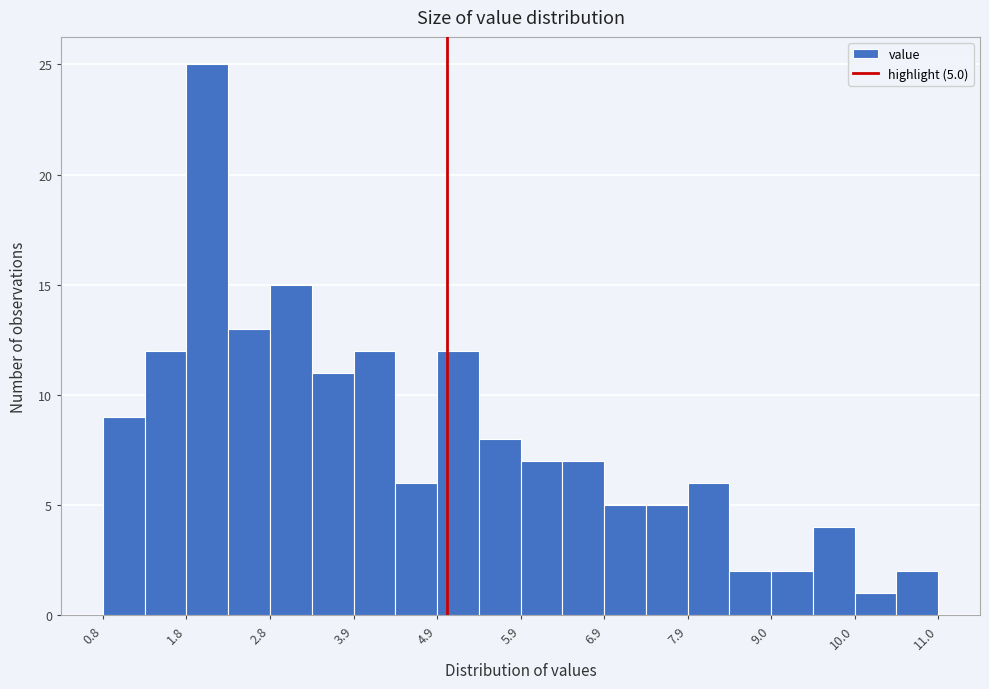

Around what value on the x-axis is the tallest bar? Give the approximate position of its centre, as read against the axis.

2.0